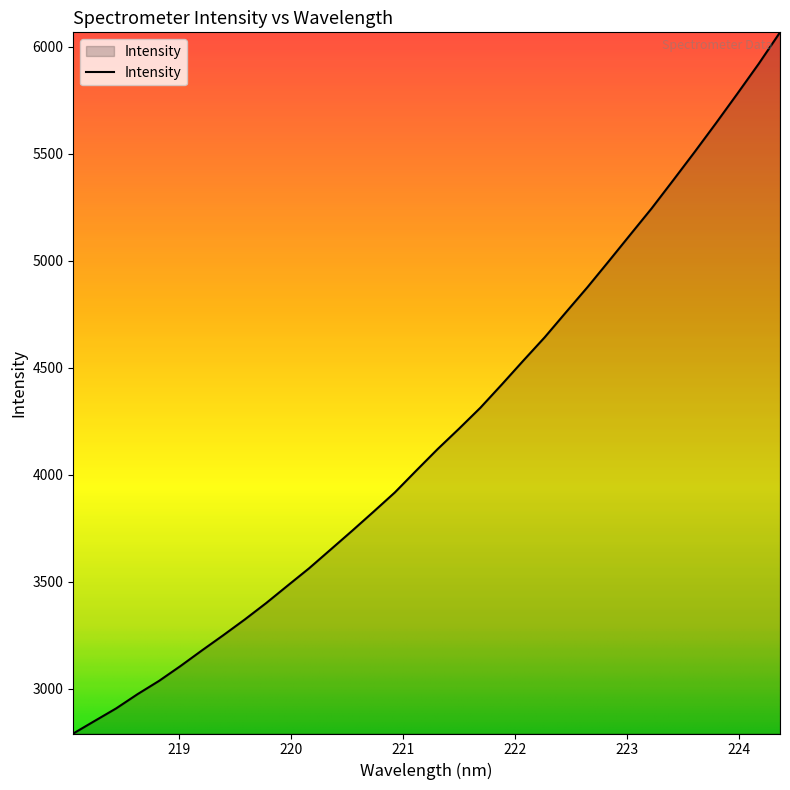

What is the maximum value shown in the chart?

6068.1